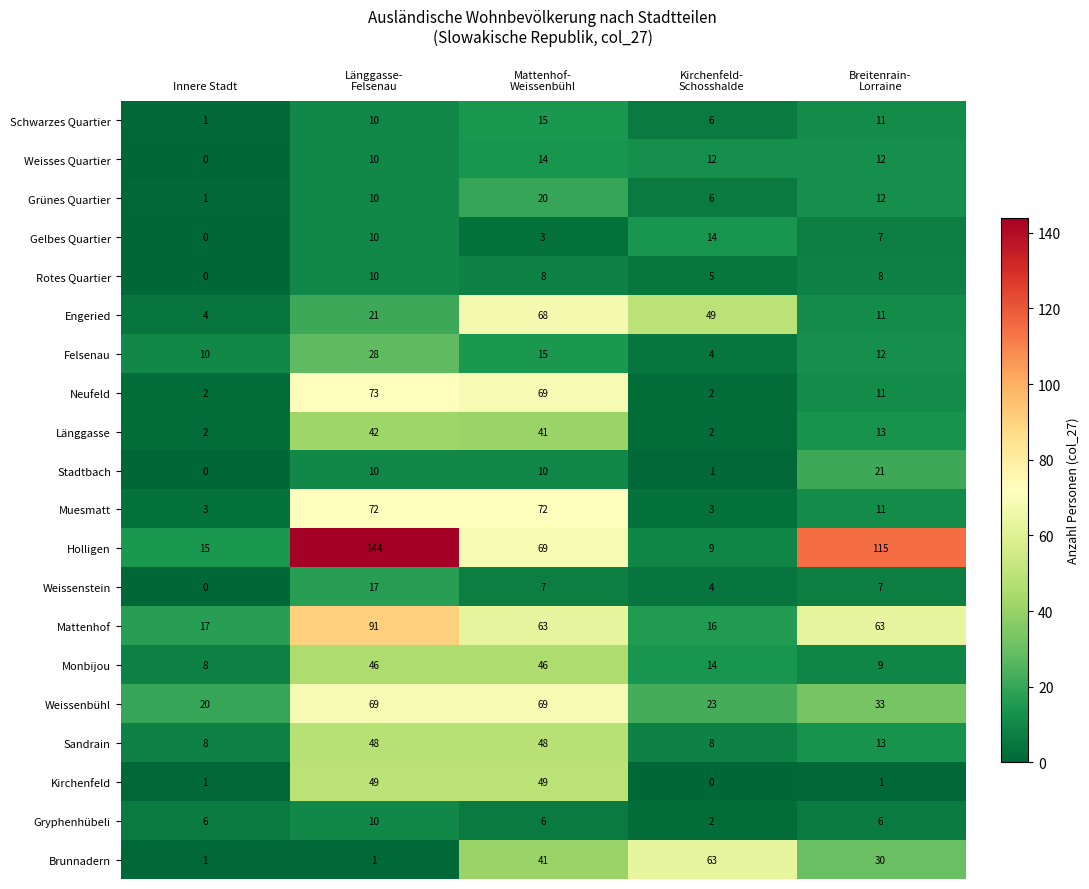

Which series has the largest range (max minus min)?

Holligen